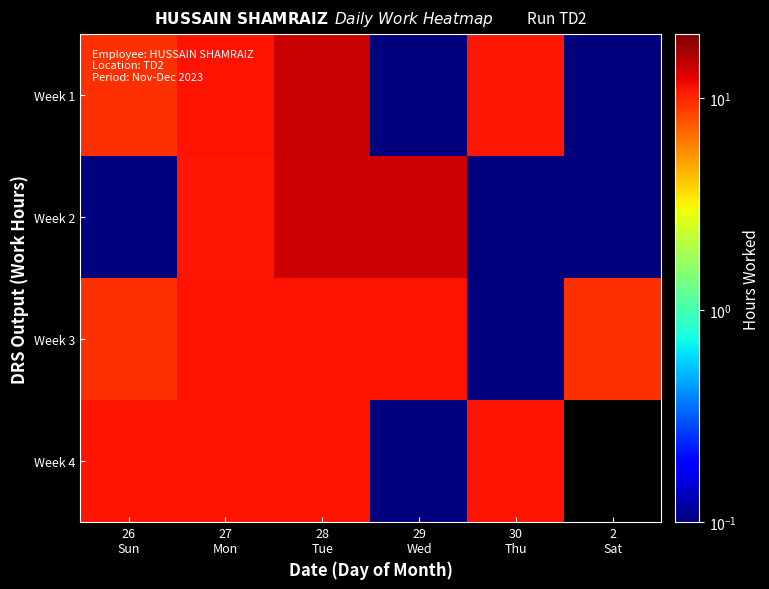

What is the sum of the Week 1 values at 27 Mon and 2 Sat?

11.1